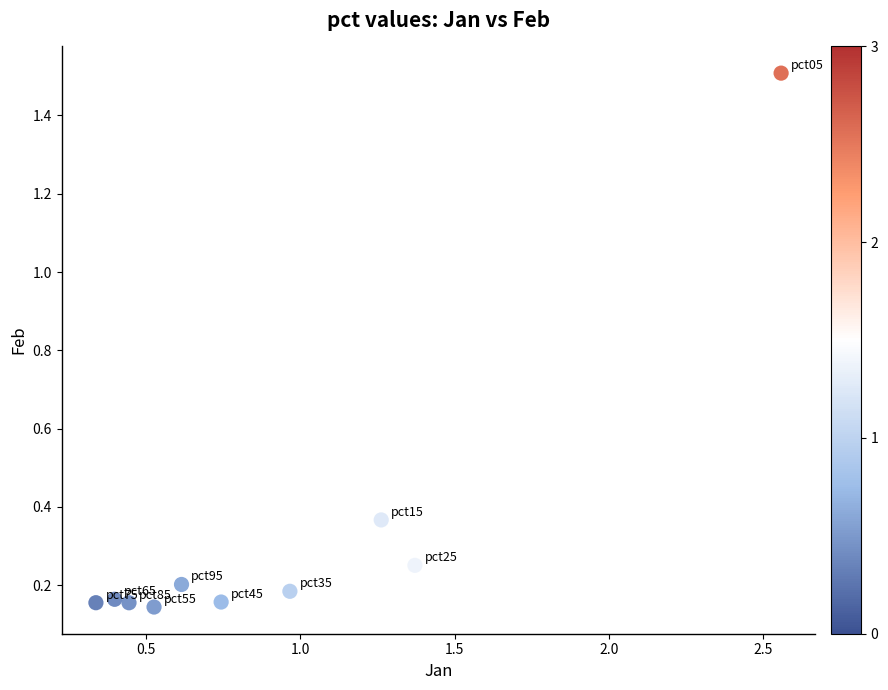

What is the range of X values (max minus min)?

2.2